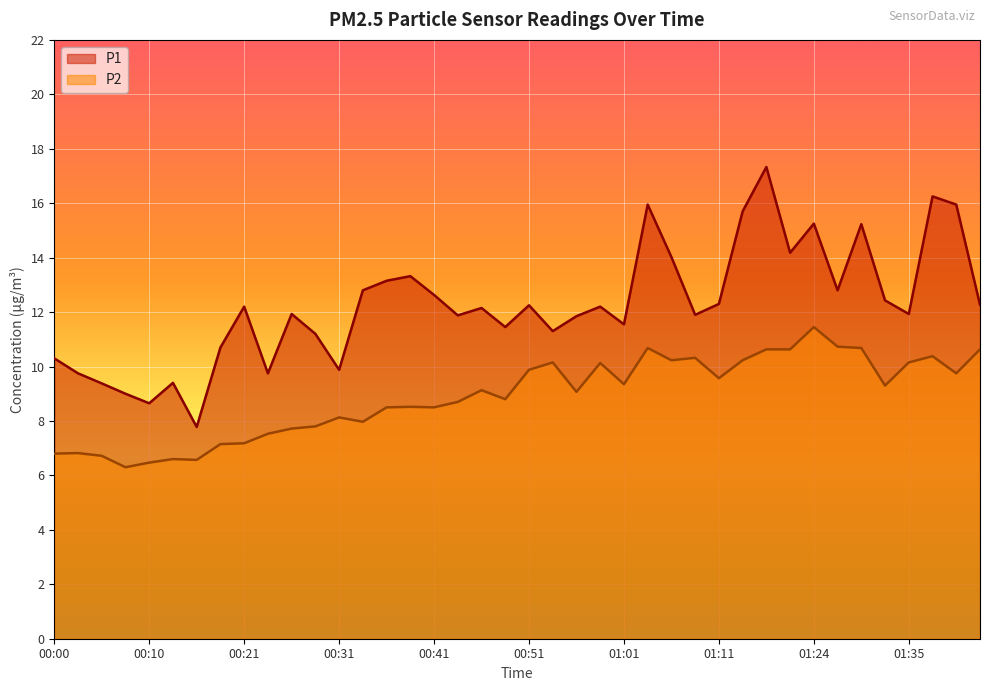

Rank the series by their average value, from highest to lowest.

P1, P2